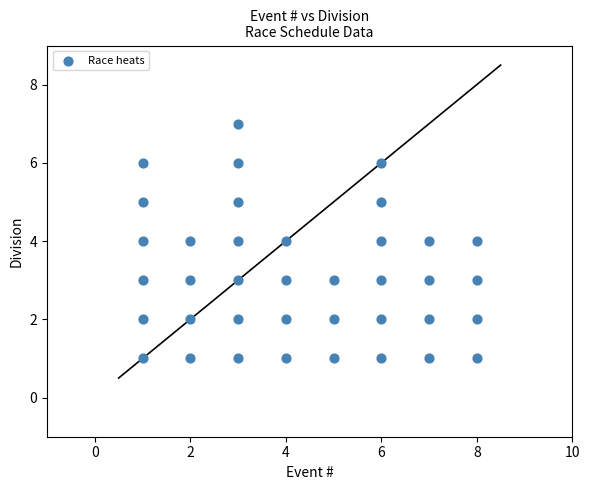

What is the range of X values (max minus min)?

7